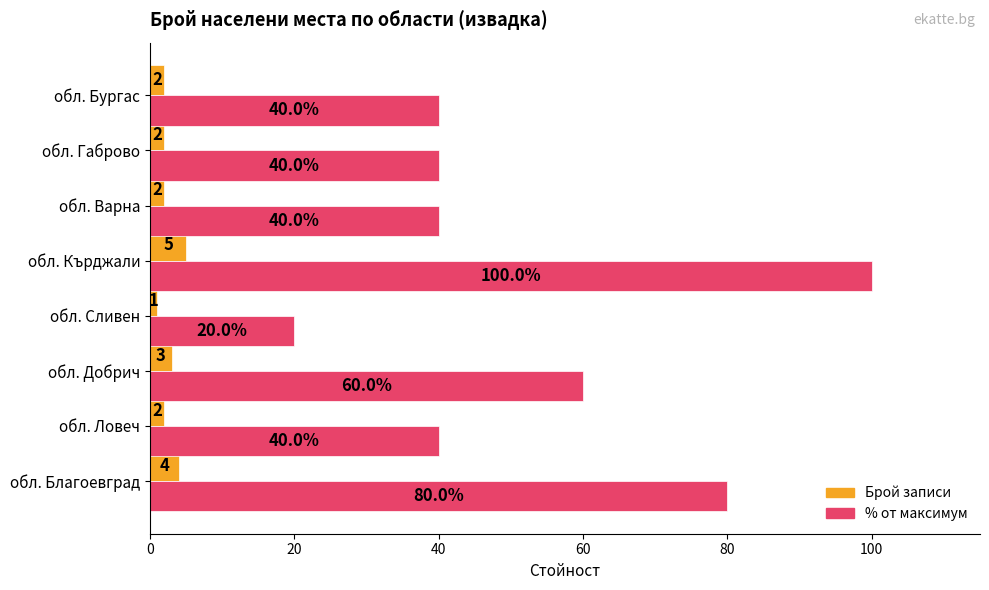

What is the difference between the % от максимум values at обл. Благоевград and обл. Ловеч?

40